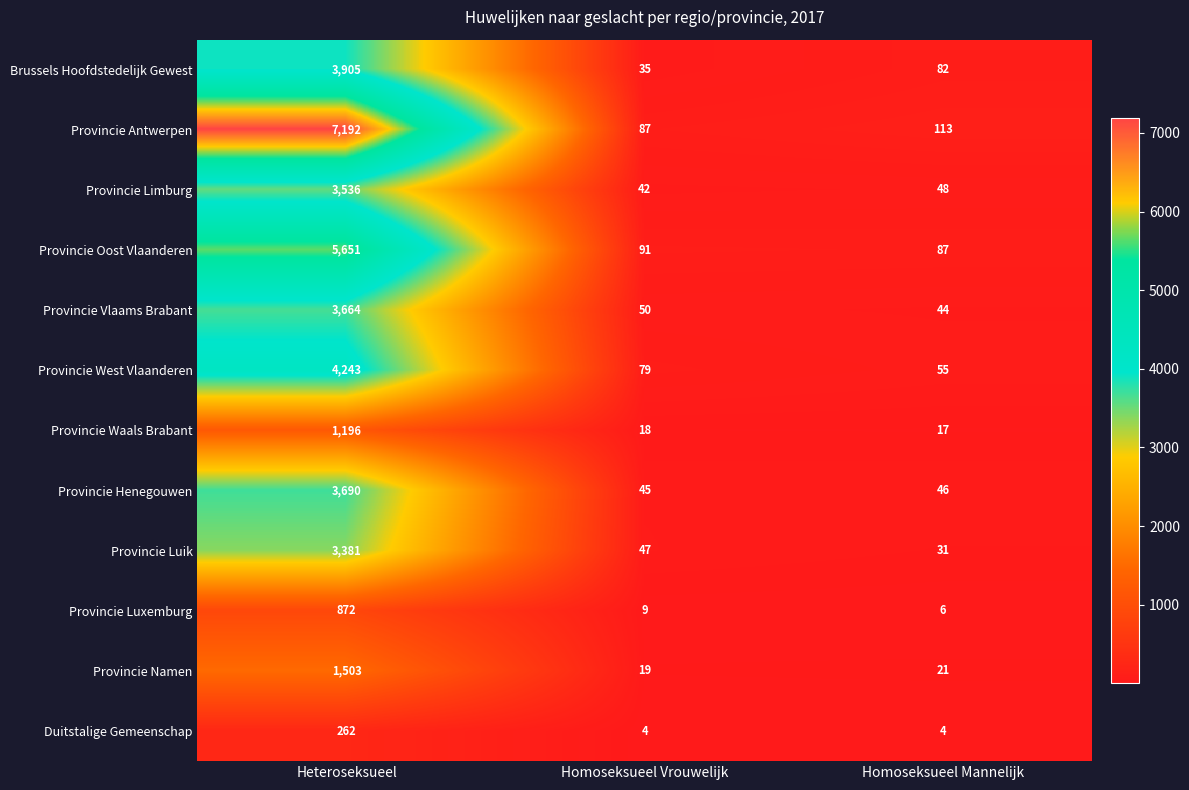

Which category has the highest value across all series?

Heteroseksueel